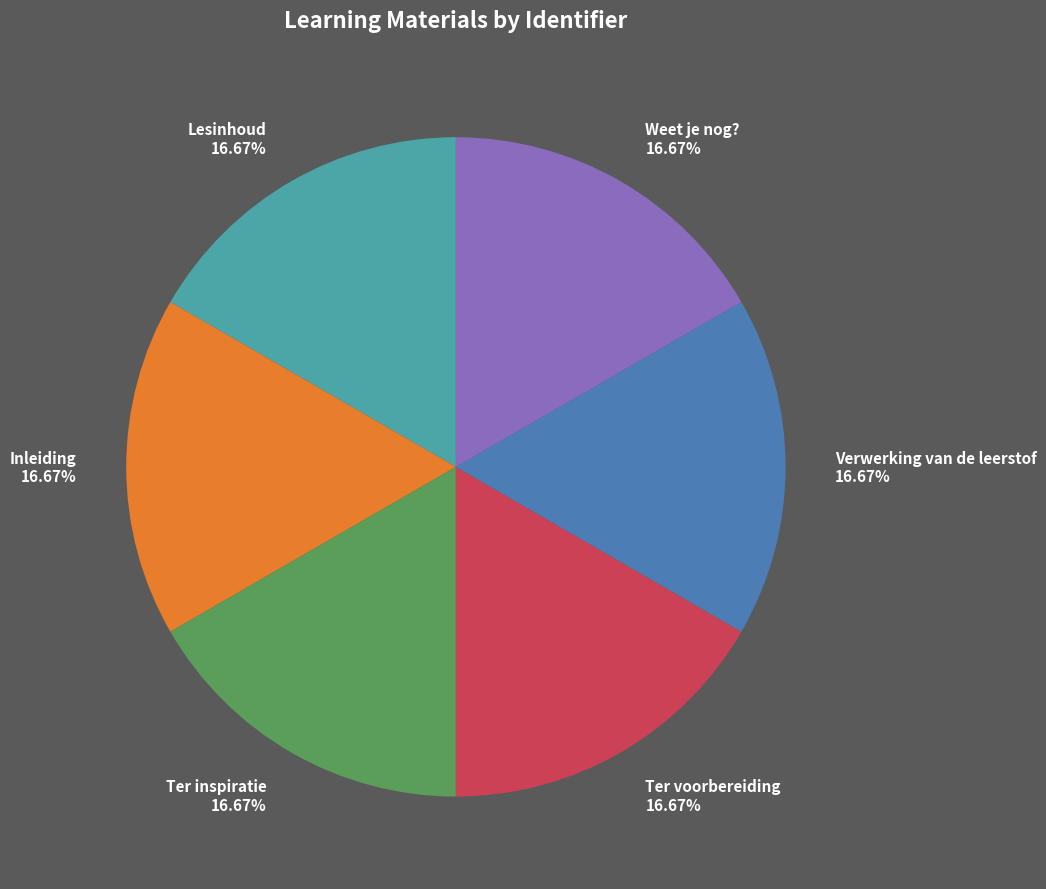

How much of the chart is everything except Ter voorbereiding?

83.3%